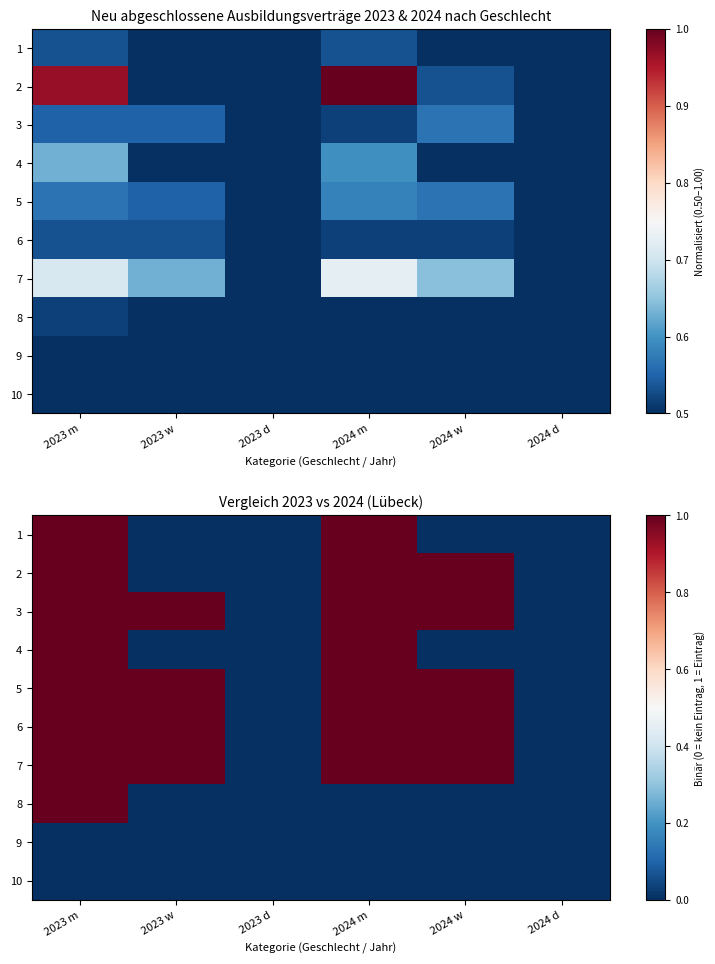

The value of 7 at 2024 w is 1. True or false?

False